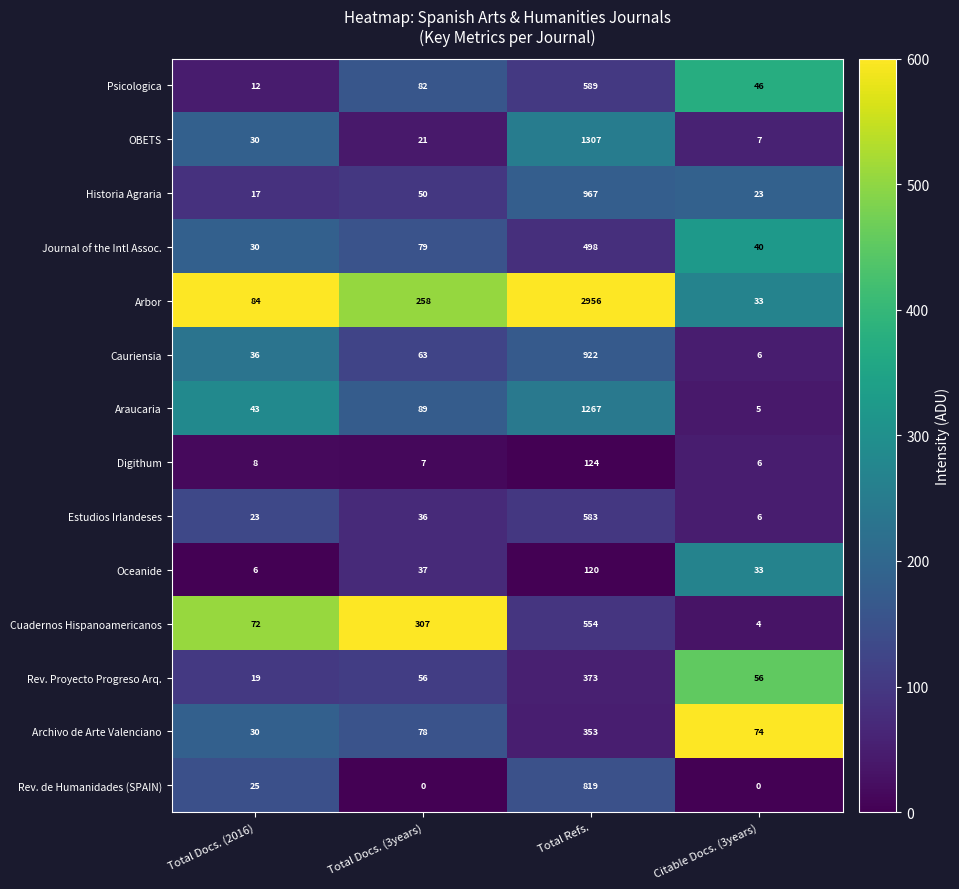

What is the difference between the Psicologica values at Total Docs. (3years) and Citable Docs. (3years)?

36